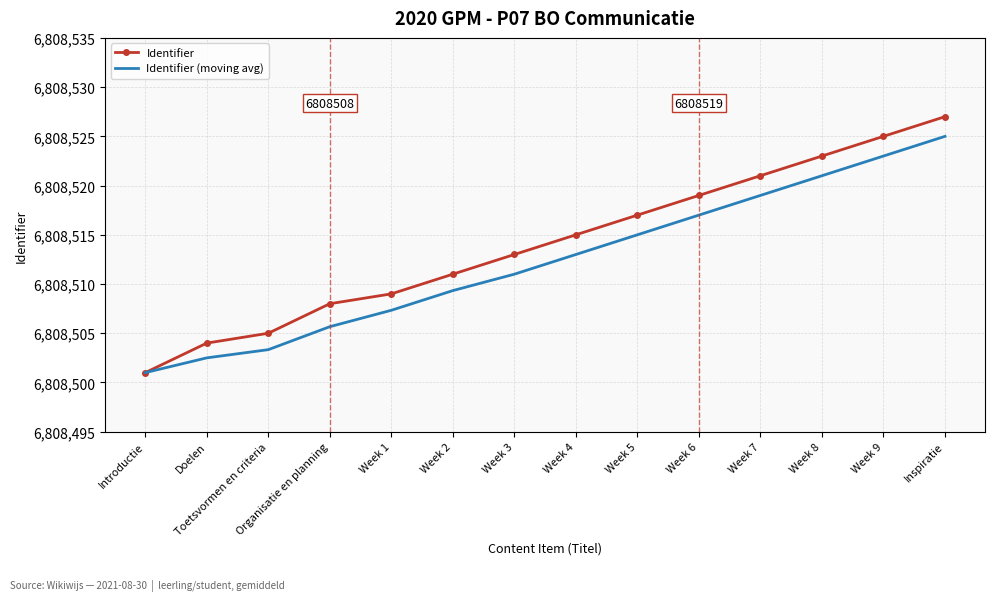

What is the average value of the Identifier series?

6808514.1